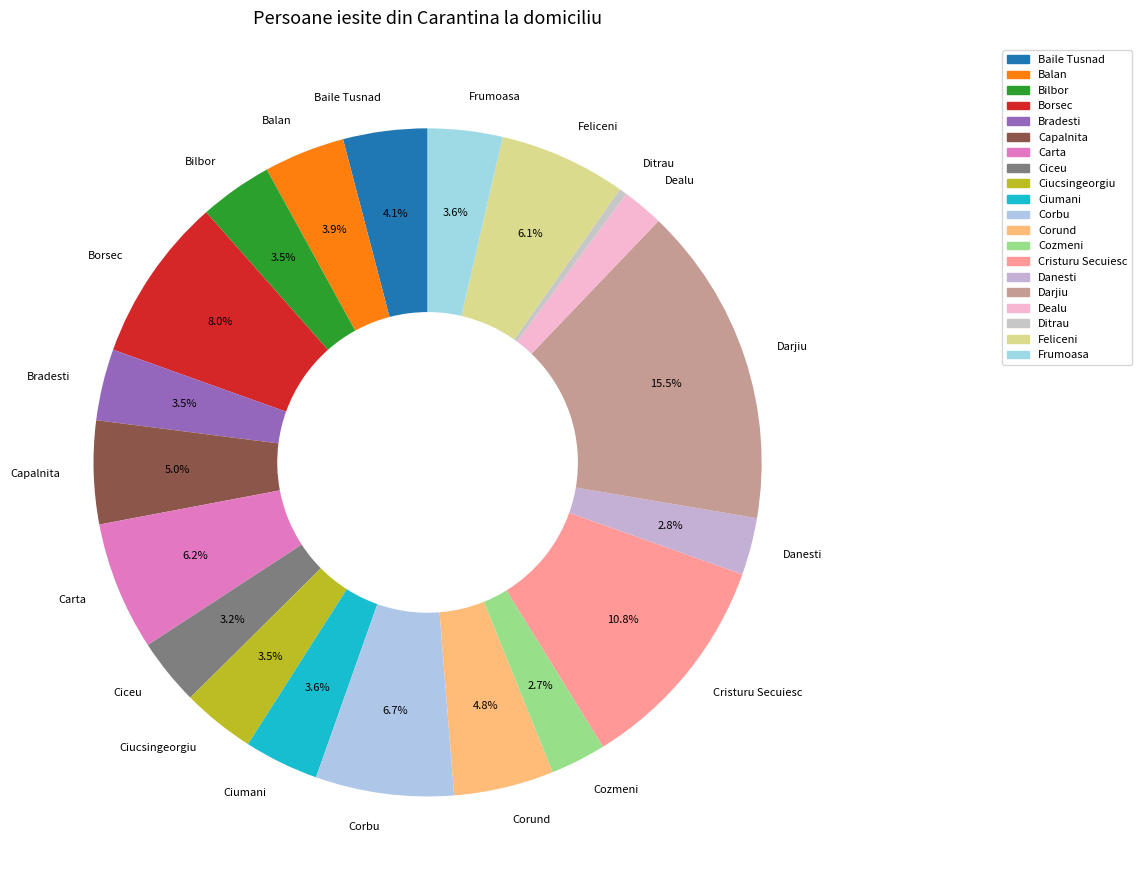

The Capalnita slice represents 5% of the pie. True or false?

True